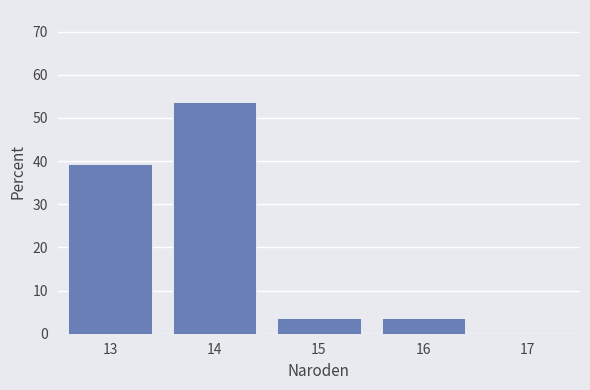

Reading left to right, list every bar in this chart as the range it spans on the x-axis followed by its height. The values are not printed on the chart, so give them approximately, as read against the axis.

12.5 to 13.5: 39
13.5 to 14.5: 54
14.5 to 15.5: 4
15.5 to 16.5: 4